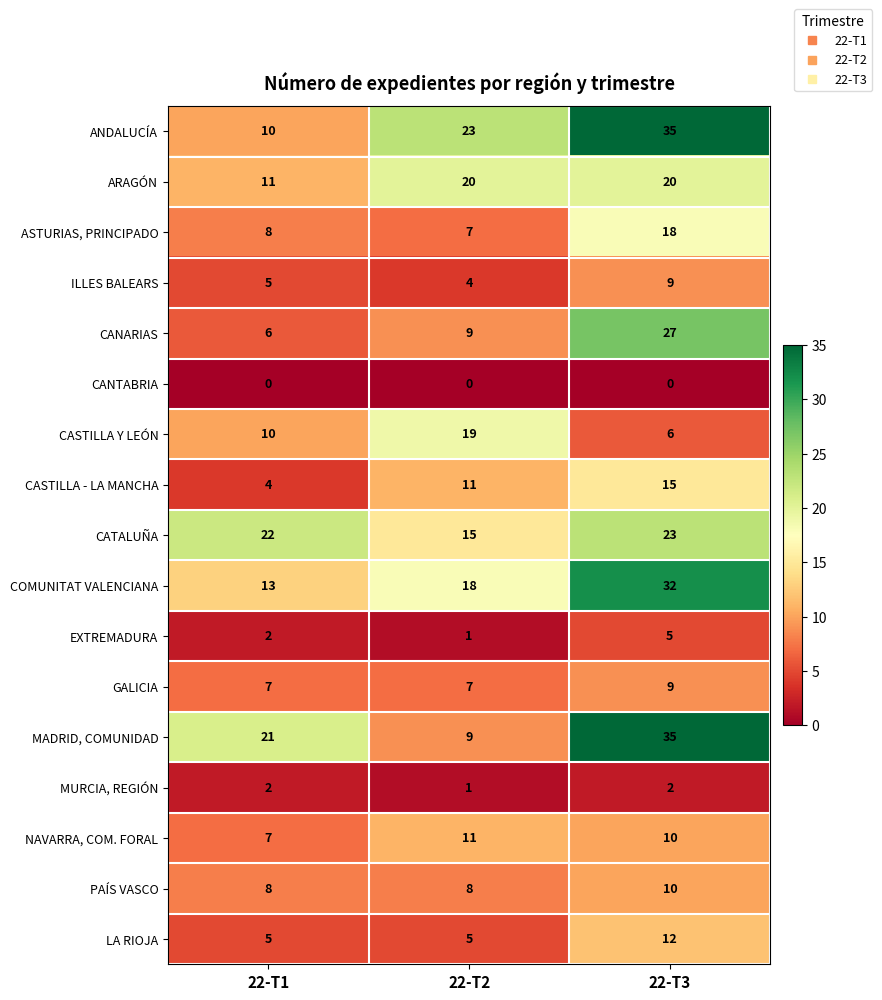

Which category has the highest value across all series?

22-T3